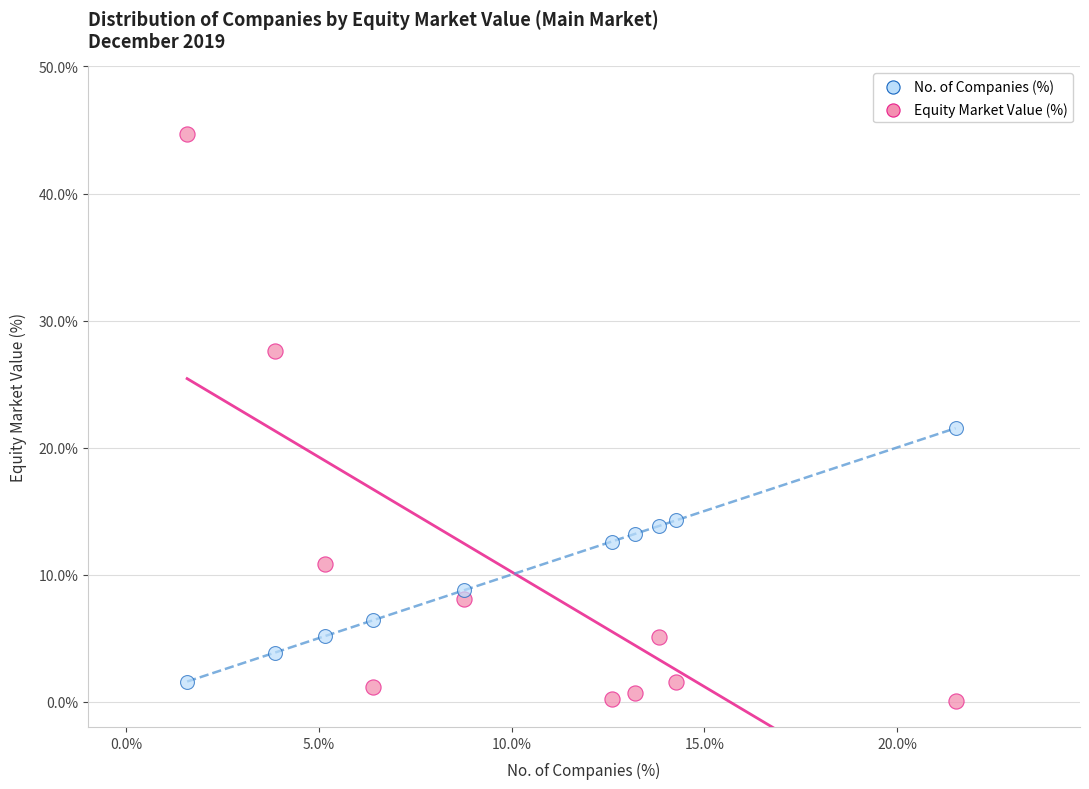

What are all the series names shown in the legend?

No. of Companies (%), Equity Market Value (%)